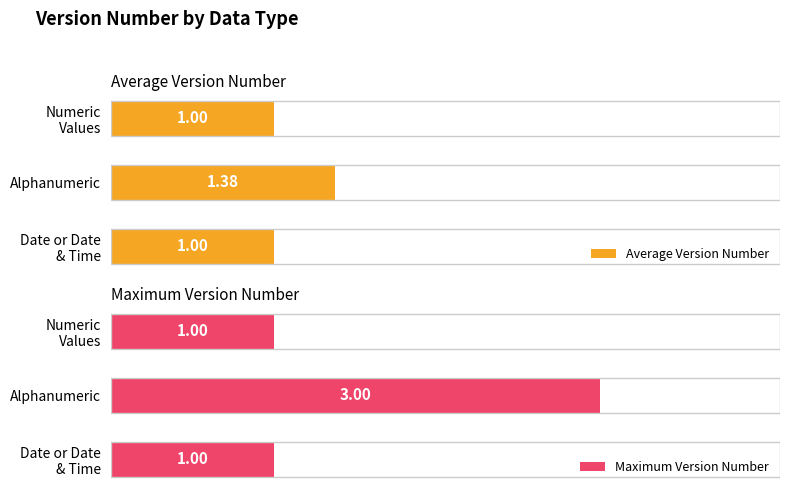

How many distinct data groups are displayed?

2